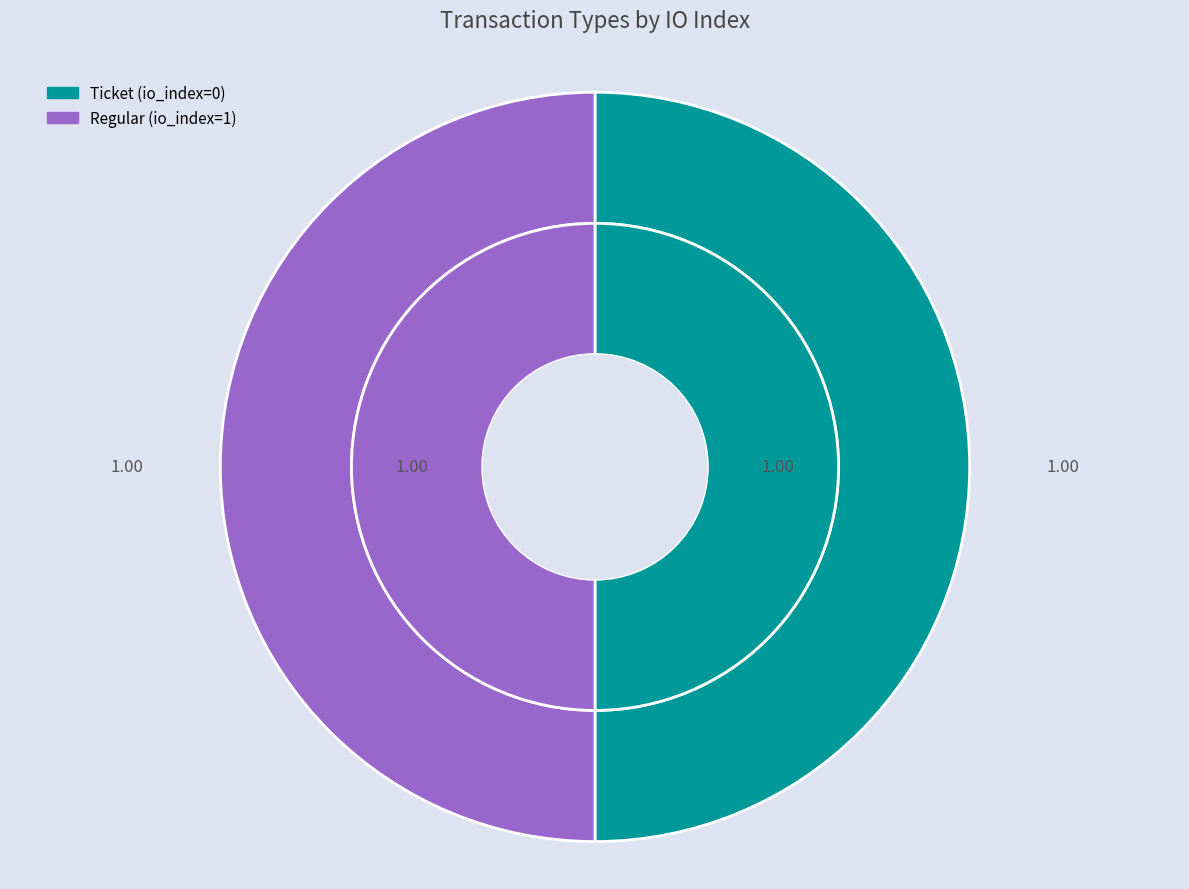

How many slices are in this pie chart?

2